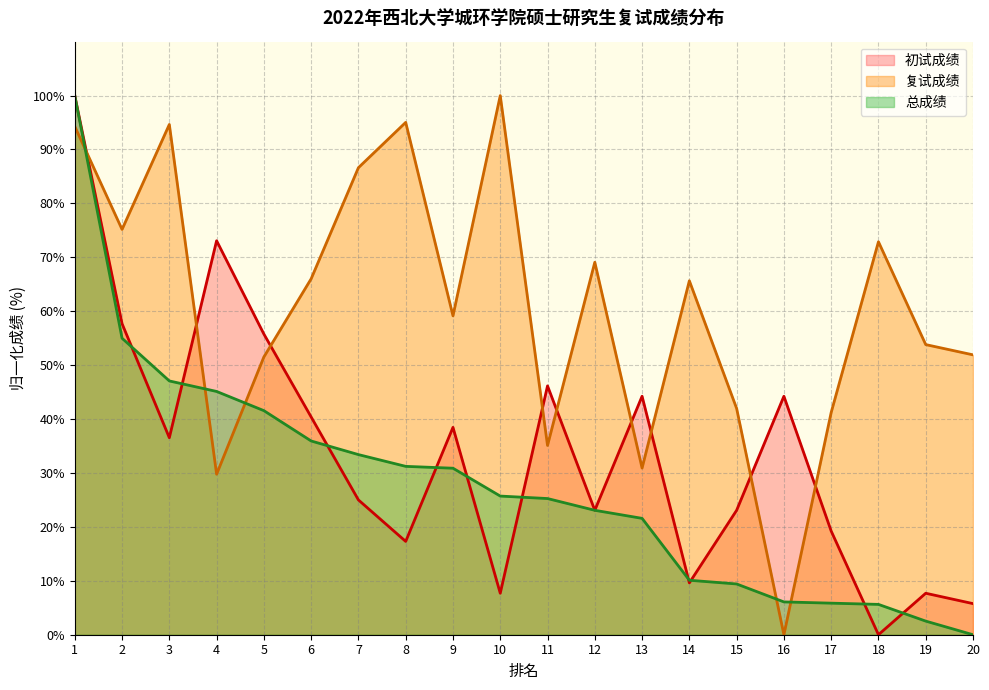

Is it true that 总成绩 equals 2.5 at 19?

True